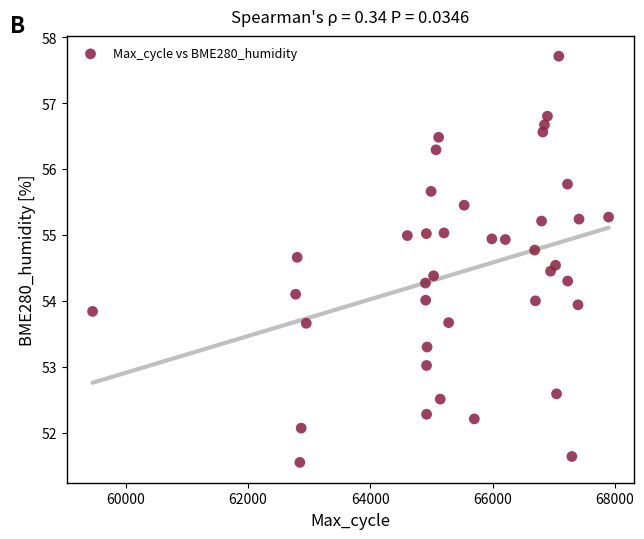

What is the range of Y values (max minus min)?

6.2